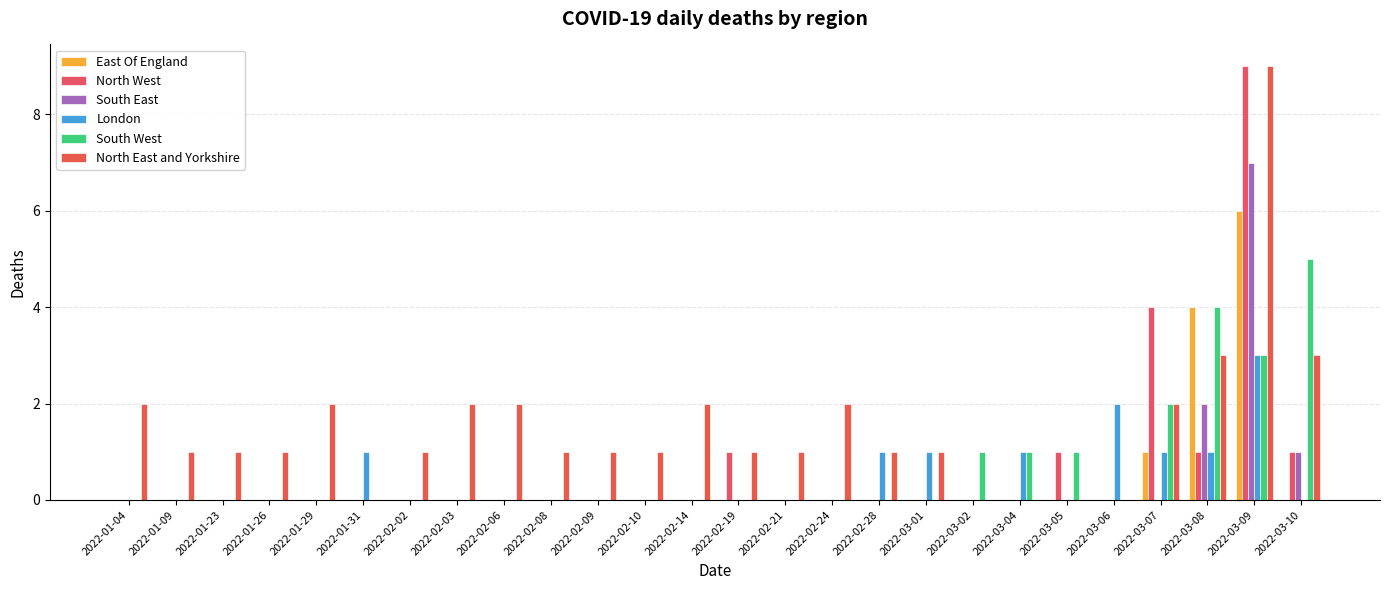

Reading left to right, what are all the values shown in this chart?

East Of England: 2022-01-04=0	2022-01-09=0	2022-01-23=0	2022-01-26=0	2022-01-29=0	2022-01-31=0	2022-02-02=0	2022-02-03=0	2022-02-06=0	2022-02-08=0	2022-02-09=0	2022-02-10=0	2022-02-14=0	2022-02-19=0	2022-02-21=0	2022-02-24=0	2022-02-28=0	2022-03-01=0	2022-03-02=0	2022-03-04=0	2022-03-05=0	2022-03-06=0	2022-03-07=1	2022-03-08=4	2022-03-09=6	2022-03-10=0
North West: 2022-01-04=0	2022-01-09=0	2022-01-23=0	2022-01-26=0	2022-01-29=0	2022-01-31=0	2022-02-02=0	2022-02-03=0	2022-02-06=0	2022-02-08=0	2022-02-09=0	2022-02-10=0	2022-02-14=0	2022-02-19=1	2022-02-21=0	2022-02-24=0	2022-02-28=0	2022-03-01=0	2022-03-02=0	2022-03-04=0	2022-03-05=1	2022-03-06=0	2022-03-07=4	2022-03-08=1	2022-03-09=9	2022-03-10=1
South East: 2022-01-04=0	2022-01-09=0	2022-01-23=0	2022-01-26=0	2022-01-29=0	2022-01-31=0	2022-02-02=0	2022-02-03=0	2022-02-06=0	2022-02-08=0	2022-02-09=0	2022-02-10=0	2022-02-14=0	2022-02-19=0	2022-02-21=0	2022-02-24=0	2022-02-28=0	2022-03-01=0	2022-03-02=0	2022-03-04=0	2022-03-05=0	2022-03-06=0	2022-03-07=0	2022-03-08=2	2022-03-09=7	2022-03-10=1
London: 2022-01-04=0	2022-01-09=0	2022-01-23=0	2022-01-26=0	2022-01-29=0	2022-01-31=1	2022-02-02=0	2022-02-03=0	2022-02-06=0	2022-02-08=0	2022-02-09=0	2022-02-10=0	2022-02-14=0	2022-02-19=0	2022-02-21=0	2022-02-24=0	2022-02-28=1	2022-03-01=1	2022-03-02=0	2022-03-04=1	2022-03-05=0	2022-03-06=2	2022-03-07=1	2022-03-08=1	2022-03-09=3	2022-03-10=0
South West: 2022-01-04=0	2022-01-09=0	2022-01-23=0	2022-01-26=0	2022-01-29=0	2022-01-31=0	2022-02-02=0	2022-02-03=0	2022-02-06=0	2022-02-08=0	2022-02-09=0	2022-02-10=0	2022-02-14=0	2022-02-19=0	2022-02-21=0	2022-02-24=0	2022-02-28=0	2022-03-01=0	2022-03-02=1	2022-03-04=1	2022-03-05=1	2022-03-06=0	2022-03-07=2	2022-03-08=4	2022-03-09=3	2022-03-10=5
North East and Yorkshire: 2022-01-04=2	2022-01-09=1	2022-01-23=1	2022-01-26=1	2022-01-29=2	2022-01-31=0	2022-02-02=1	2022-02-03=2	2022-02-06=2	2022-02-08=1	2022-02-09=1	2022-02-10=1	2022-02-14=2	2022-02-19=1	2022-02-21=1	2022-02-24=2	2022-02-28=1	2022-03-01=1	2022-03-02=0	2022-03-04=0	2022-03-05=0	2022-03-06=0	2022-03-07=2	2022-03-08=3	2022-03-09=9	2022-03-10=3